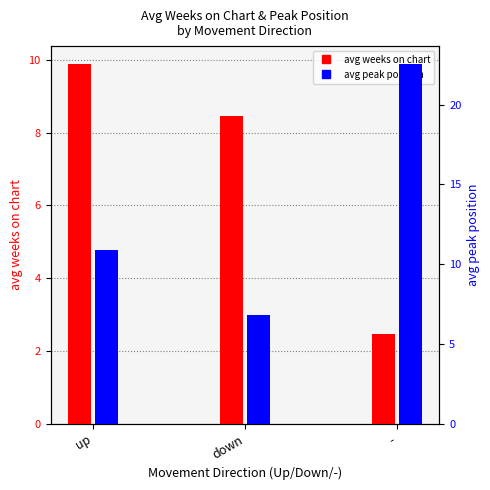

What is the sum of the avg peak position values at - and up?

33.4